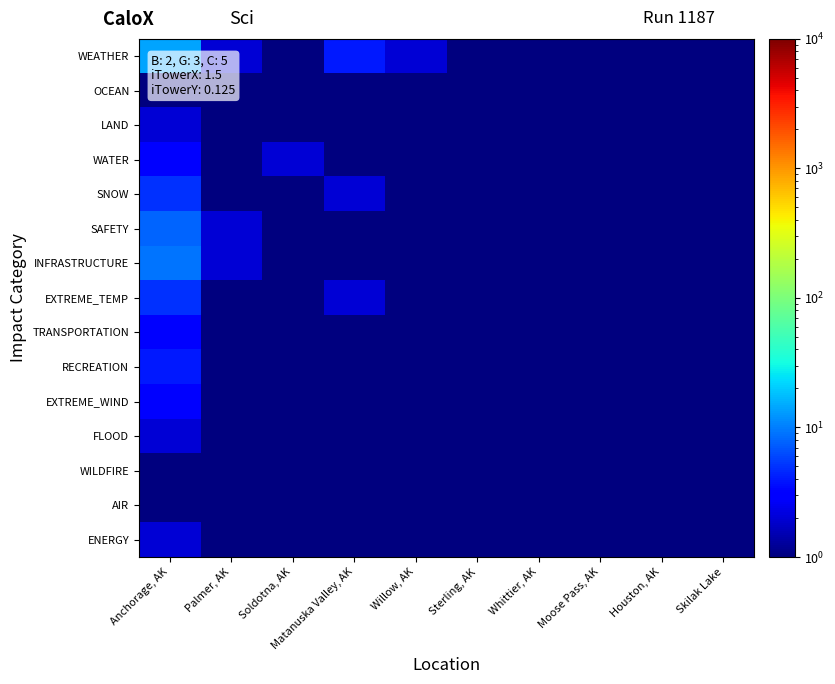

Between Sterling, AK and Anchorage, AK, which is larger?

Anchorage, AK